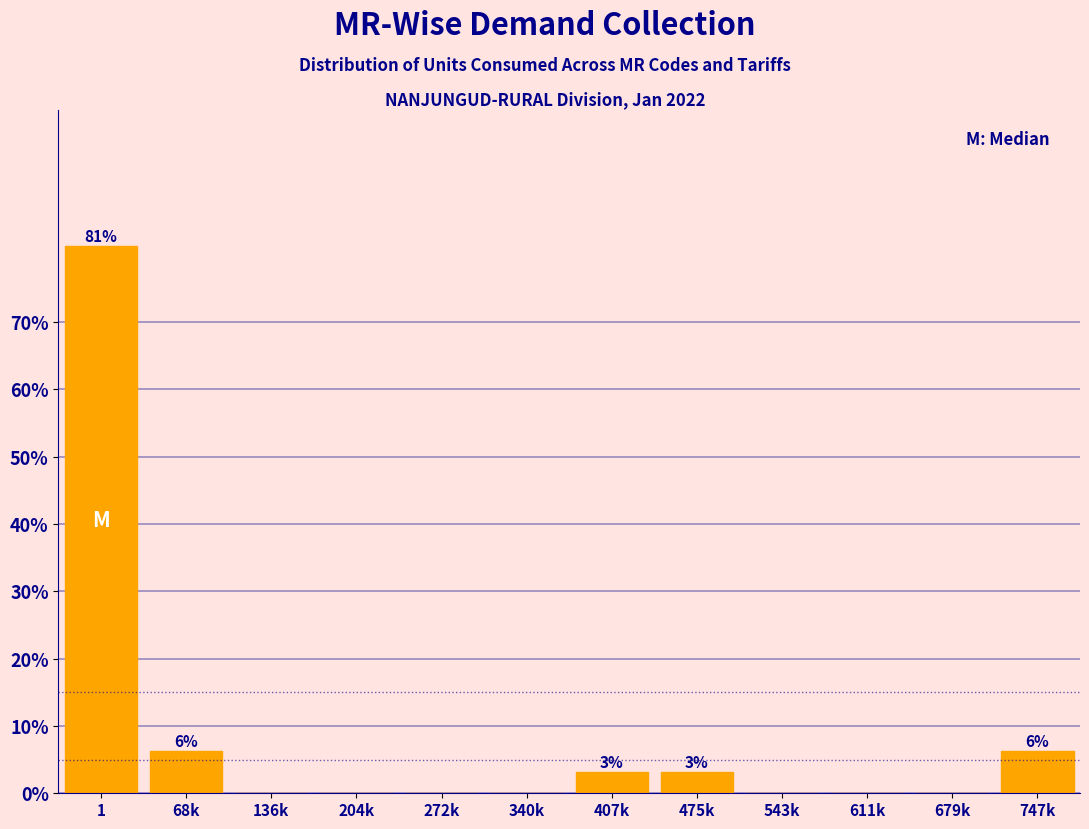

Which has a higher value, 747k or 204k?

747k